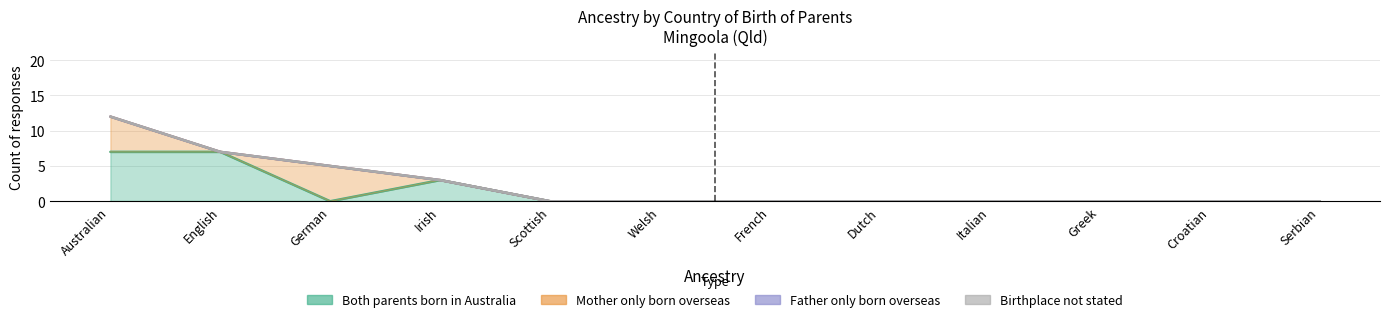

Count the number of data series in this chart.

4